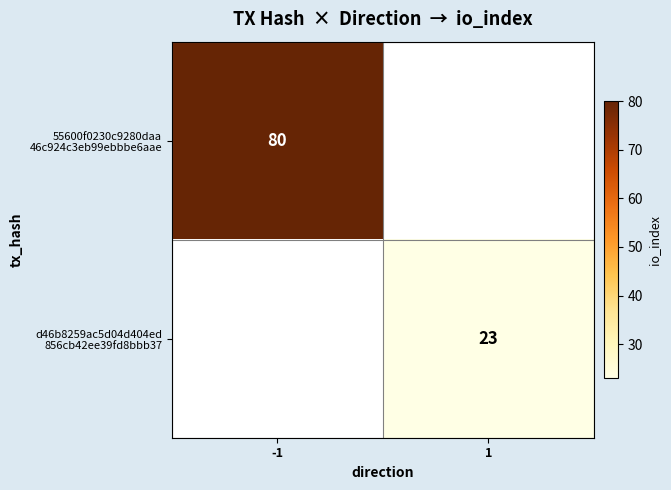

Rank the series by their maximum value, from highest to lowest.

55600f0230c9280daa 46c924c3eb99ebbbe6aae, d46b8259ac5d04d404ed 856cb42ee39fd8bbb37